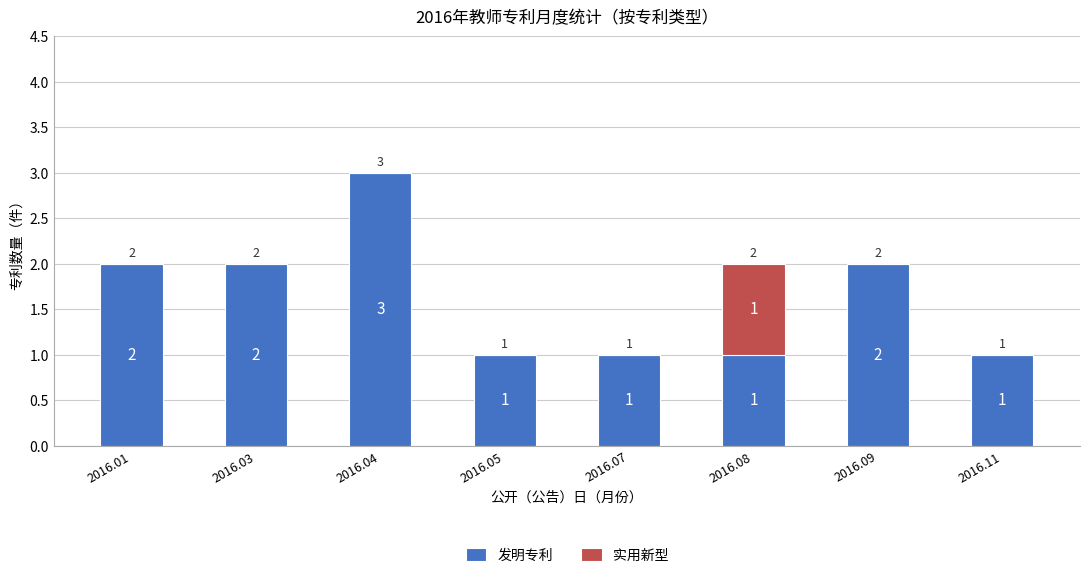

The 发明专利 series shows 0 at 2016.11. True or false?

False